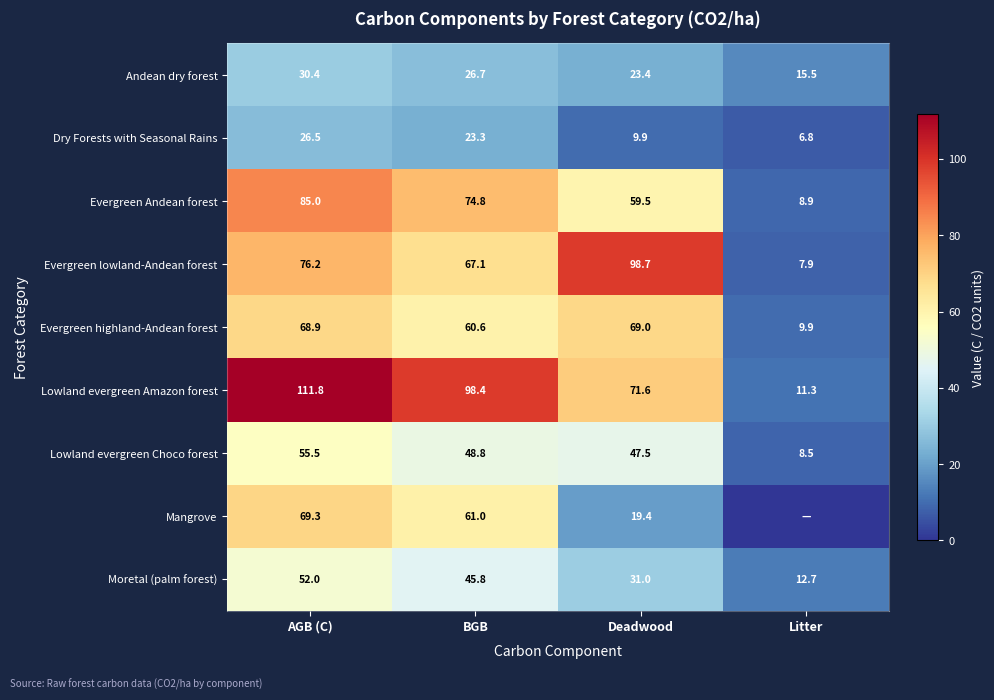

What is the difference between the highest and lowest values at Deadwood?

88.8